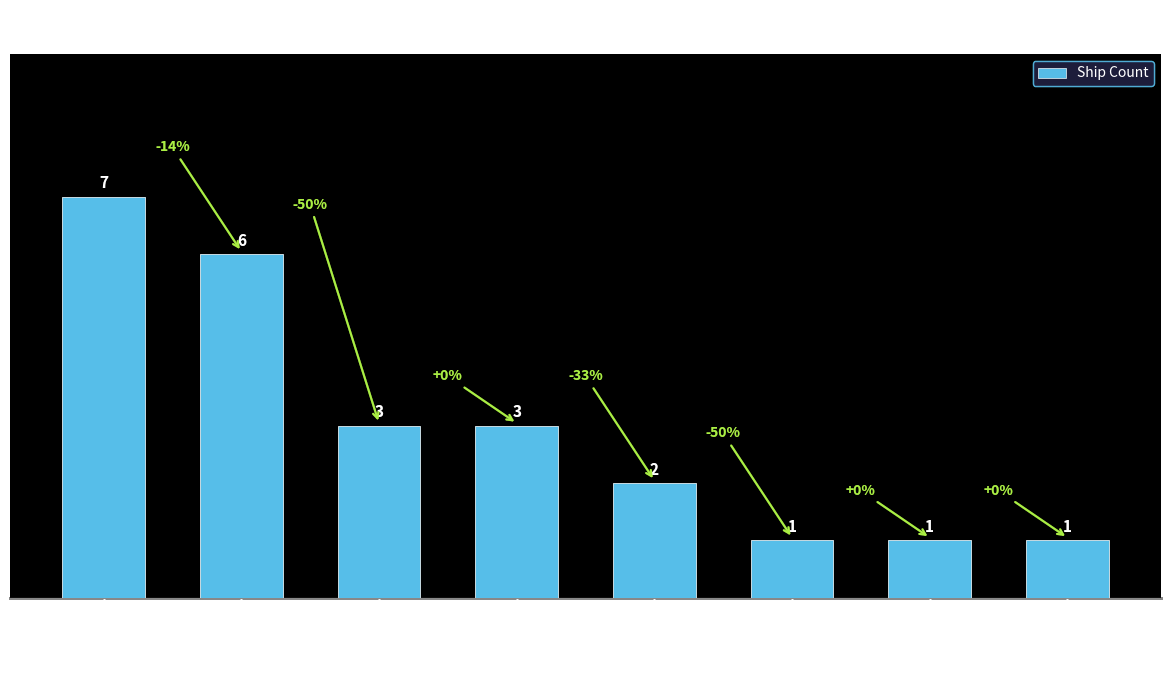

What is the difference between the values at Port Phillip and Louttit Bay, Lorne?

2